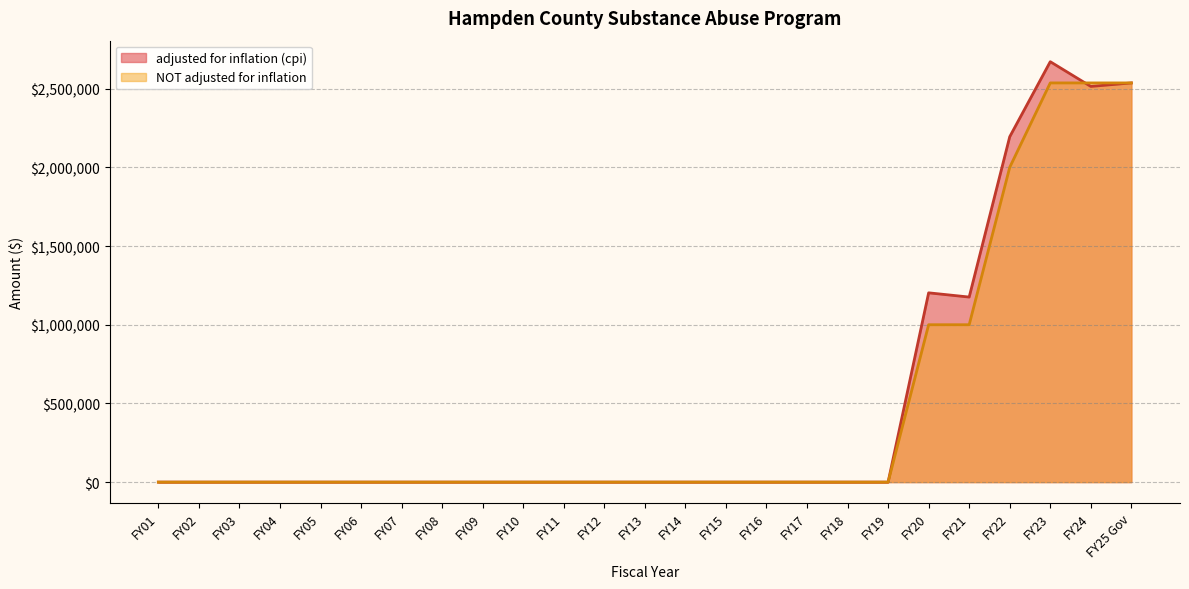

Which series has the widest spread of values?

adjusted for inflation (cpi)